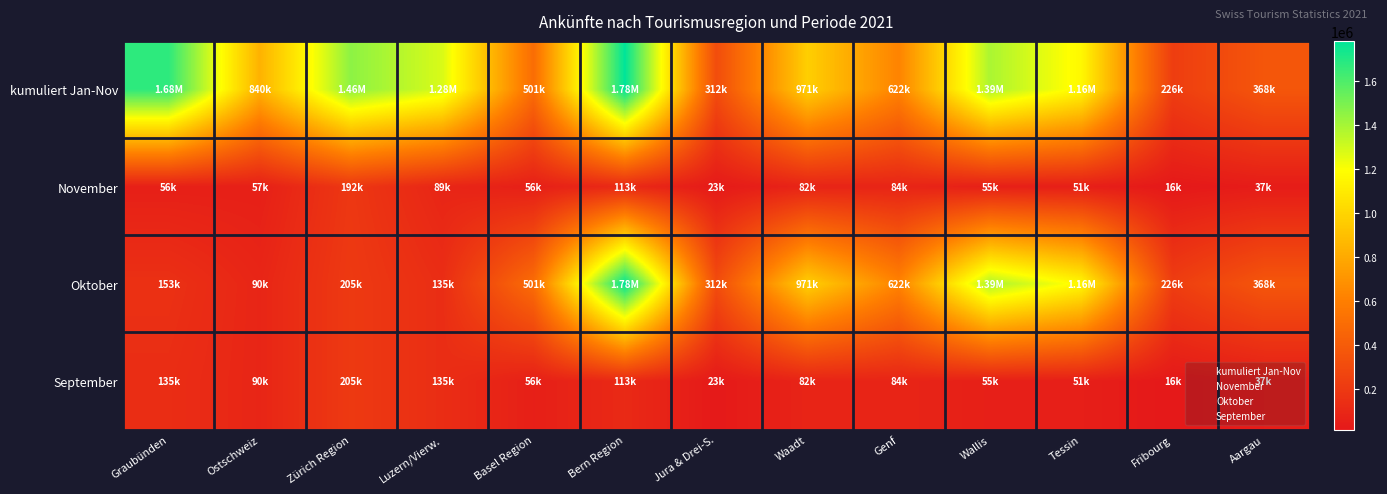

Reading left to right, extract all data points from this chart.

kumuliert Jan-Nov: Graubünden=1676954	Ostschweiz=839748	Zürich Region=1455154	Luzern/Vierw.=1281673	Basel Region=500574	Bern Region=1782414	Jura & Drei-S.=311557	Waadt=971260	Genf=622486	Wallis=1387830	Tessin=1160232	Fribourg=226145	Aargau=368377
November: Graubünden=56331	Ostschweiz=57040	Zürich Region=191864	Luzern/Vierw.=89471	Basel Region=56404	Bern Region=112751	Jura & Drei-S.=23079	Waadt=81580	Genf=84317	Wallis=55431	Tessin=51430	Fribourg=15868	Aargau=36586
Oktober: Graubünden=153050	Ostschweiz=89984	Zürich Region=204925	Luzern/Vierw.=134928	Basel Region=500574	Bern Region=1782414	Jura & Drei-S.=311557	Waadt=971260	Genf=622486	Wallis=1387830	Tessin=1160232	Fribourg=226145	Aargau=368377
September: Graubünden=134928	Ostschweiz=89984	Zürich Region=204925	Luzern/Vierw.=134928	Basel Region=56404	Bern Region=112751	Jura & Drei-S.=23079	Waadt=81580	Genf=84317	Wallis=55431	Tessin=51430	Fribourg=15868	Aargau=36586